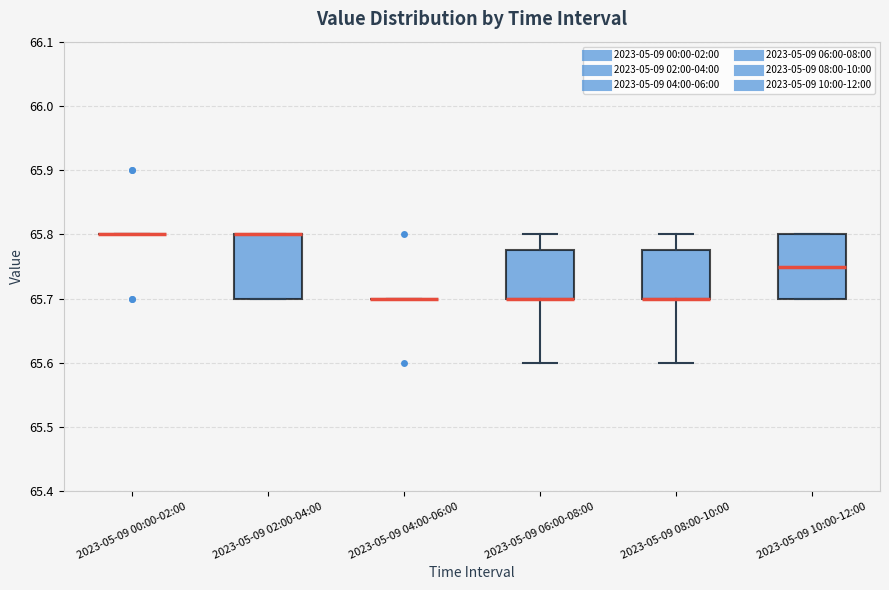

Reading left to right, read every box against the y-axis: the position of its median line, the range the box covers, and the ends of its whiskers. The values are not printed on the chart, so give them approximately, as read against the axis.

2023-05-09 00:00-02:00: box collapsed to a line at 65.80, whiskers 65.80 to 65.80
2023-05-09 02:00-04:00: median 65.80 (drawn on the box's upper edge), box 65.70 to 65.80, whiskers 65.70 to 65.80
2023-05-09 04:00-06:00: box collapsed to a line at 65.70, whiskers 65.70 to 65.70
2023-05-09 06:00-08:00: median 65.70 (drawn on the box's lower edge), box 65.70 to 65.78, whiskers 65.60 to 65.80
2023-05-09 08:00-10:00: median 65.70 (drawn on the box's lower edge), box 65.70 to 65.78, whiskers 65.60 to 65.80
2023-05-09 10:00-12:00: median 65.75, box 65.70 to 65.80, whiskers 65.70 to 65.80